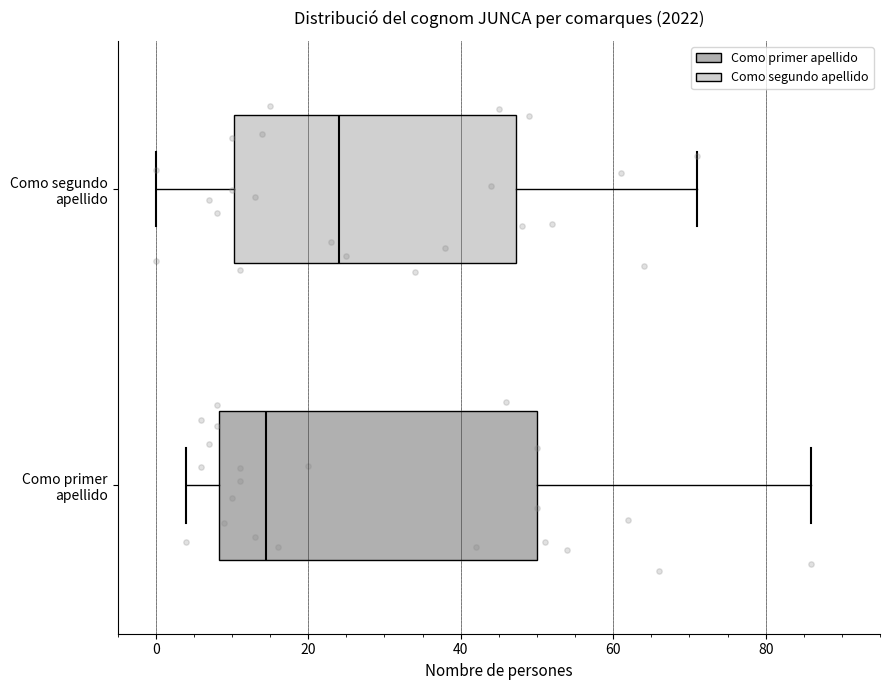

Comparing the boxes themselves (not the whiskers), which one is the widest?

Como primer apellido